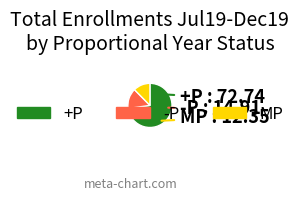

Is the sum of MP and -P greater than half?

No